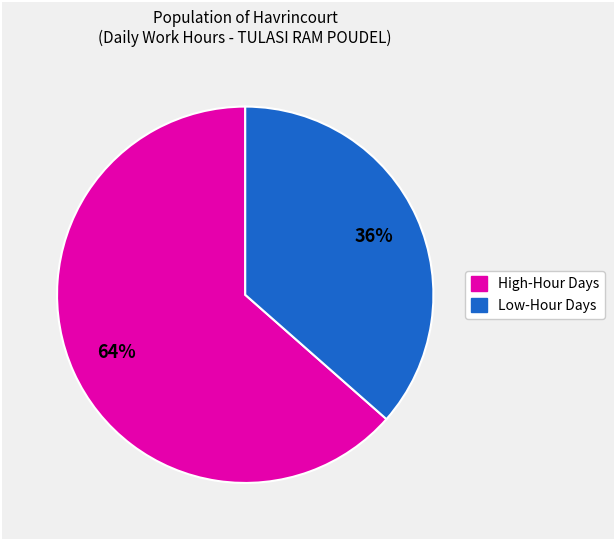

Is there any slice that represents more than half of the pie?

Yes